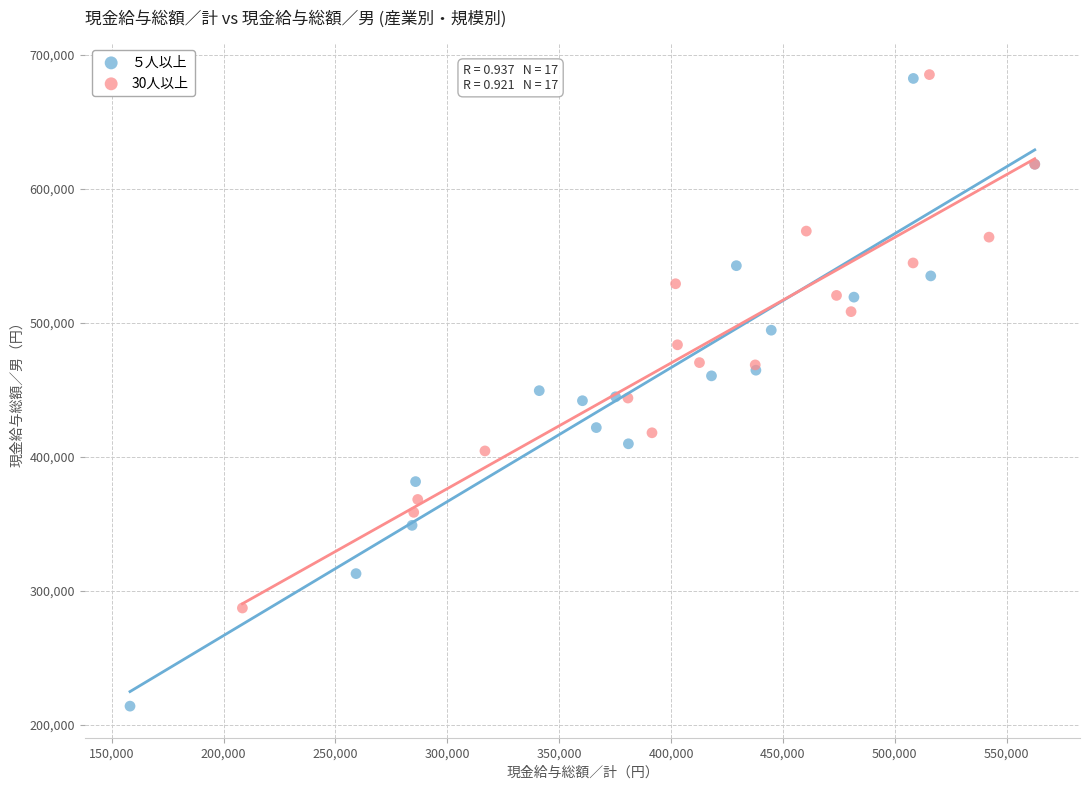

Which series contains the lowest Y value?

５人以上